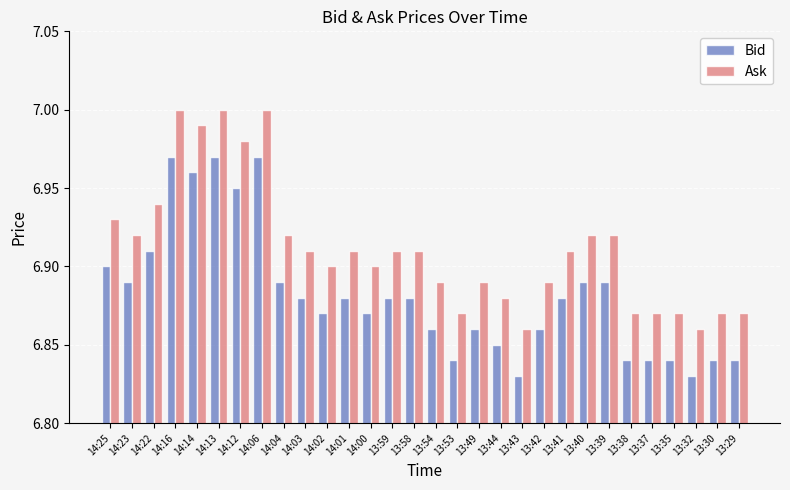

The value of Ask at 14:00 is 6.9. True or false?

True